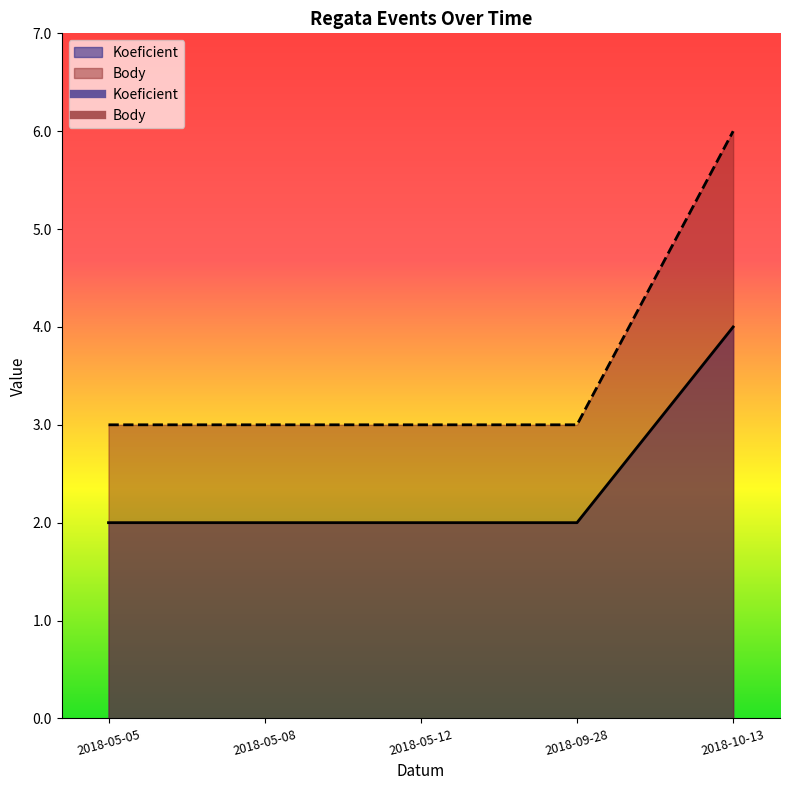

Count the Koeficient values in the range 2 to 3.

4